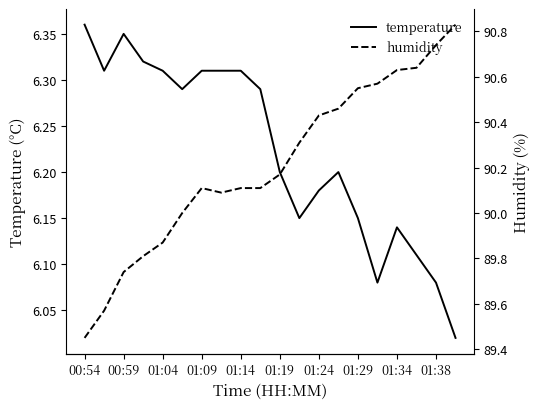

The temperature series shows 10.5 at 01:29. True or false?

False